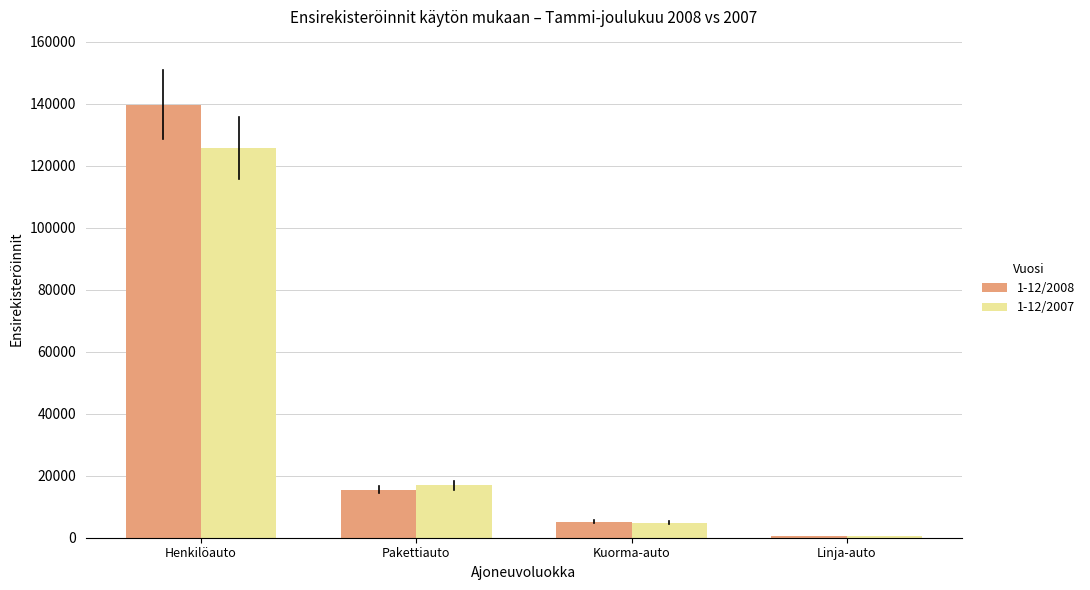

At which label does 1-12/2008 reach its peak?

Henkilöauto